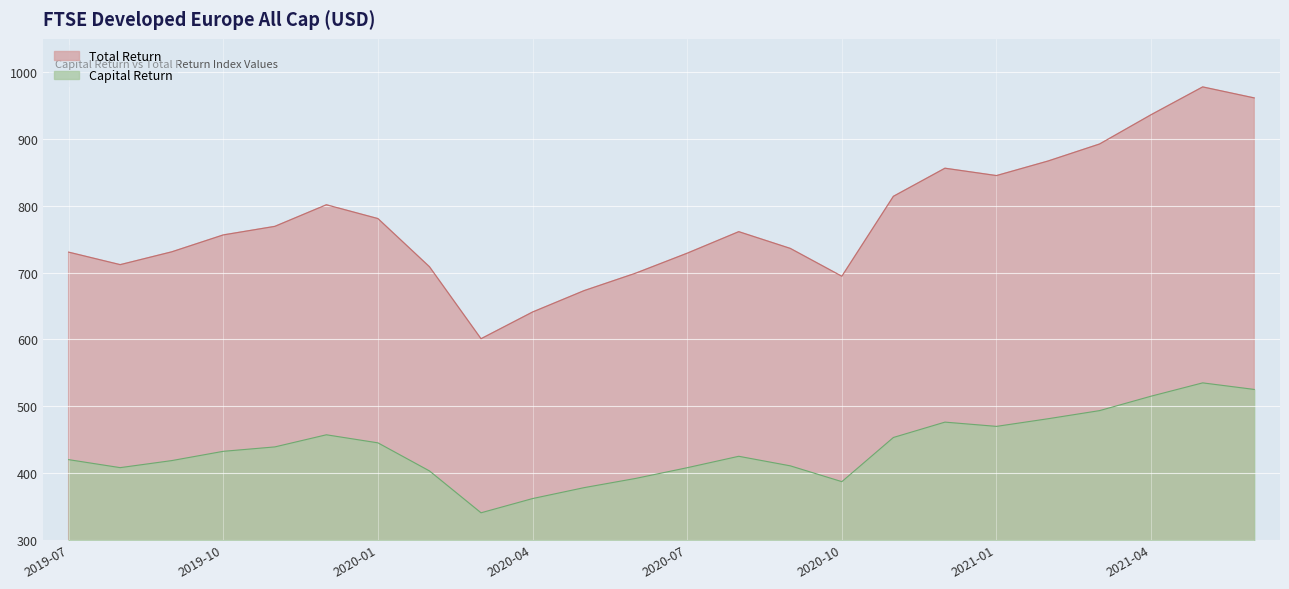

Between 2020-03-31 and 2021-03-31, which series saw the biggest shift?

Total Return